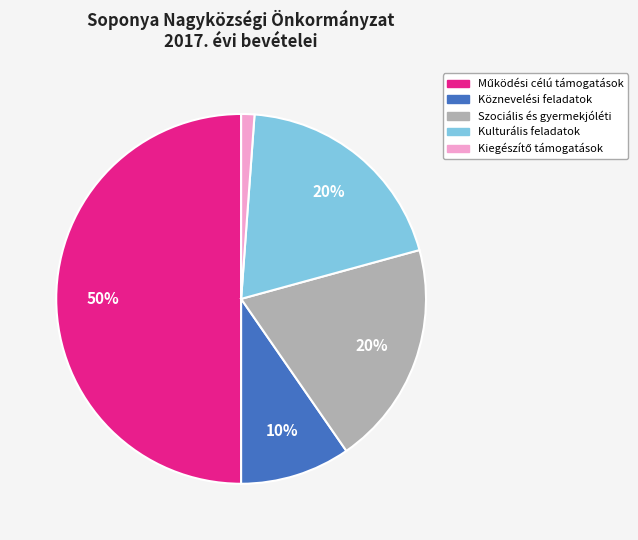

The Szociális és gyermekjóléti slice represents 27% of the pie. True or false?

False